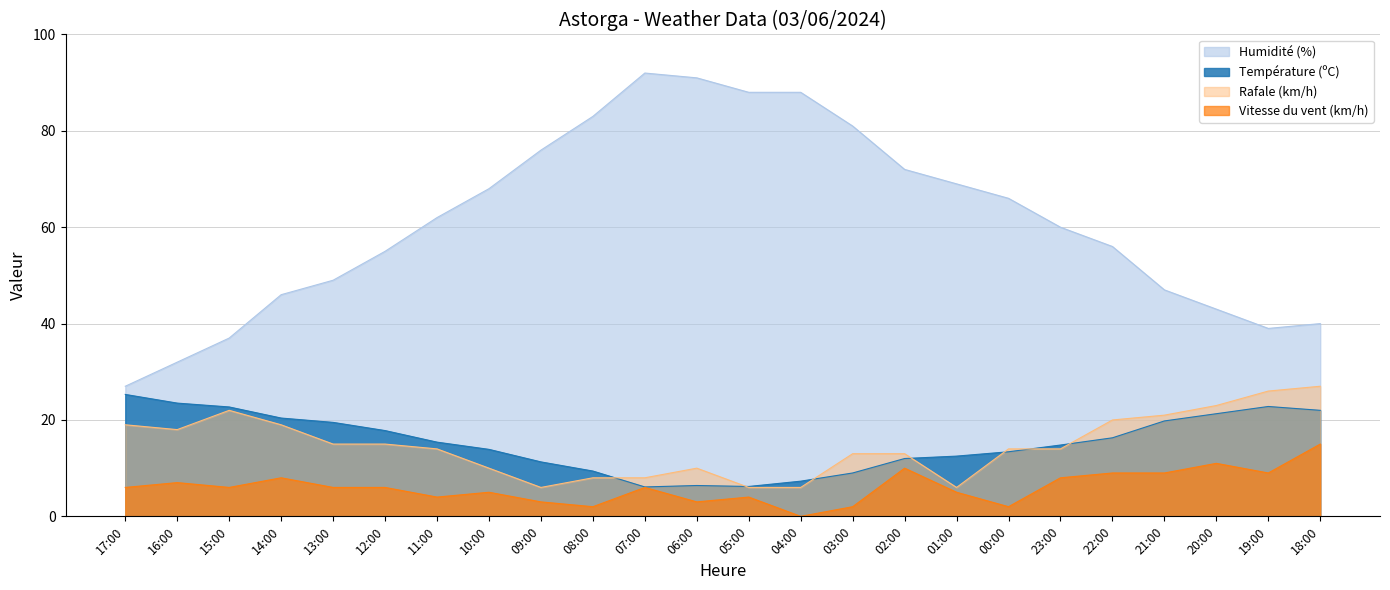

How many data points does each series have?

24